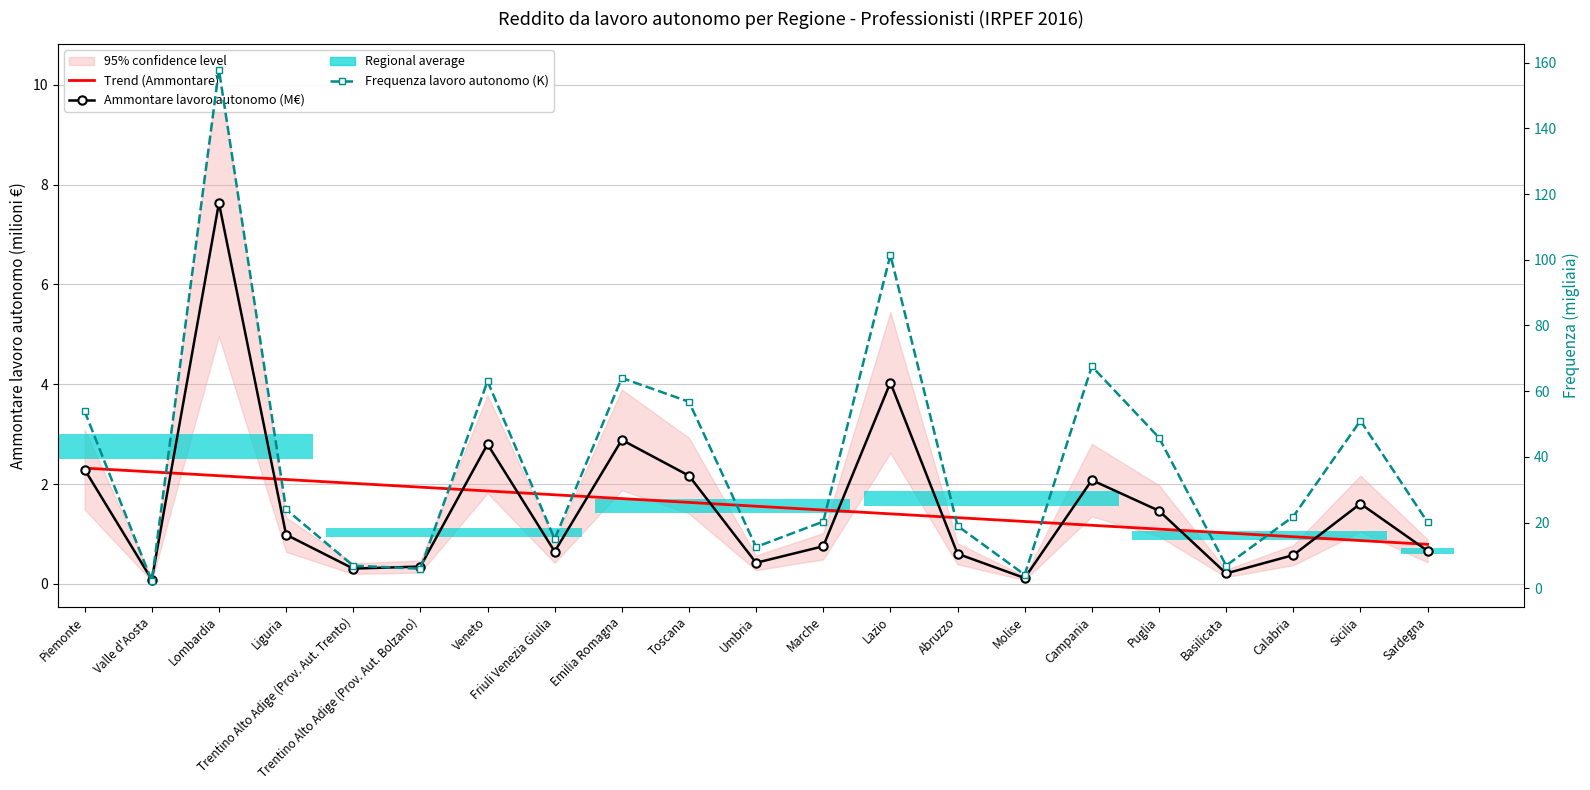

What is the difference between the maximum and minimum values in the Frequenza lavoro autonomo (K) series?

155.6